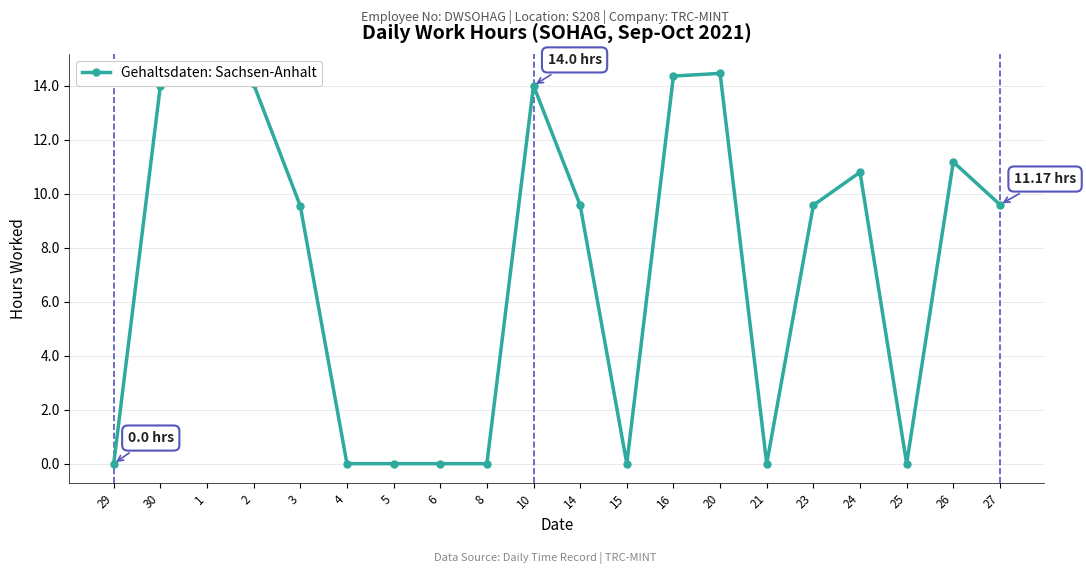

What is the sum of the values at 24 and 20?

25.2